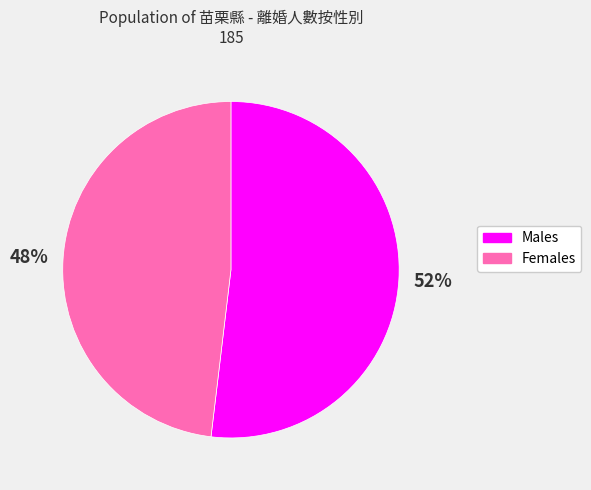

Is there a majority slice in this chart?

Yes